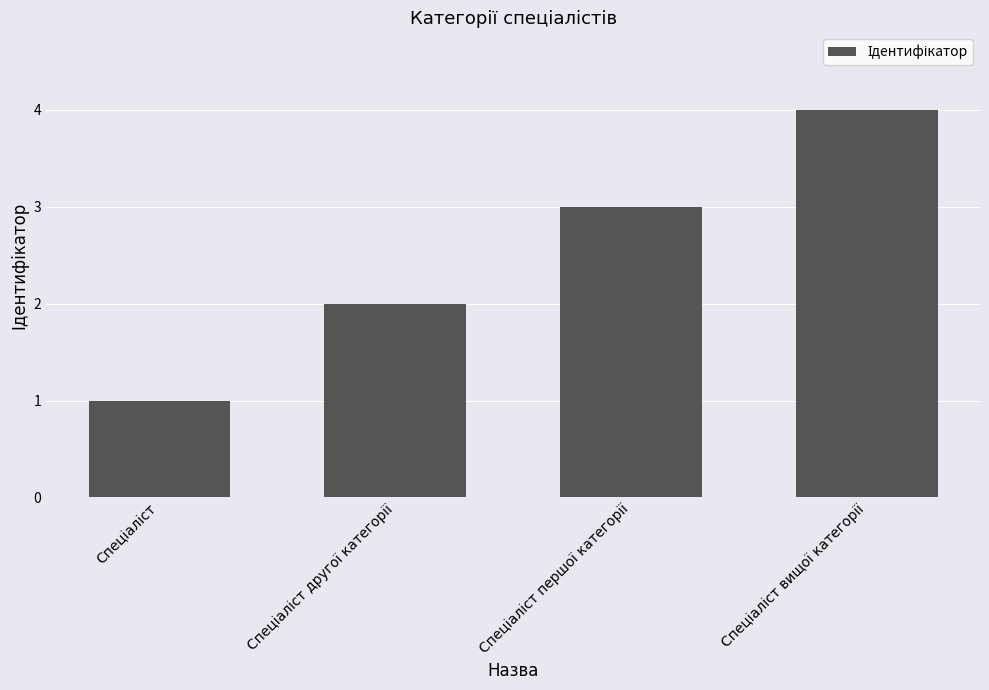

What is the difference between the maximum and minimum values?

3